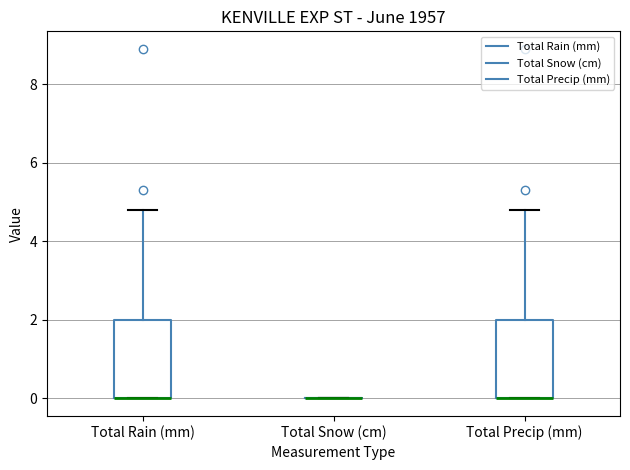

Reading left to right, read every box against the y-axis: the position of its median line, the range the box covers, and the ends of its whiskers. The values are not printed on the chart, so give them approximately, as read against the axis.

Total Rain (mm): median 0.0 (drawn on the box's lower edge), box 0.0 to 2.0, whiskers 0.0 to 4.8
Total Snow (cm): box collapsed to a line at 0.0, whiskers 0.0 to 0.0
Total Precip (mm): median 0.0 (drawn on the box's lower edge), box 0.0 to 2.0, whiskers 0.0 to 4.8